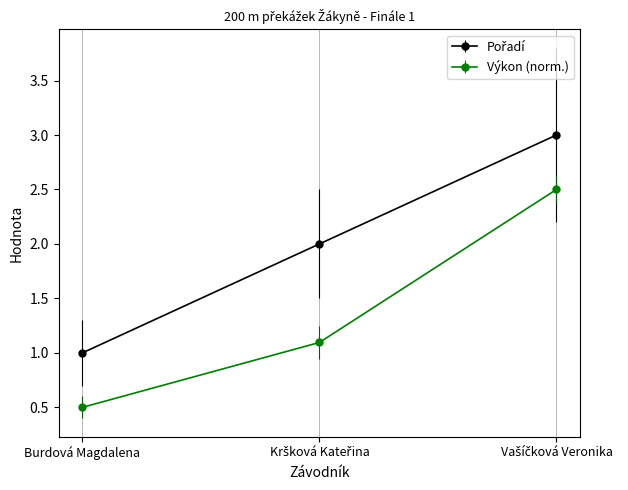

What is the value of the Výkon (norm.) point at the 3rd from the left?

2.5